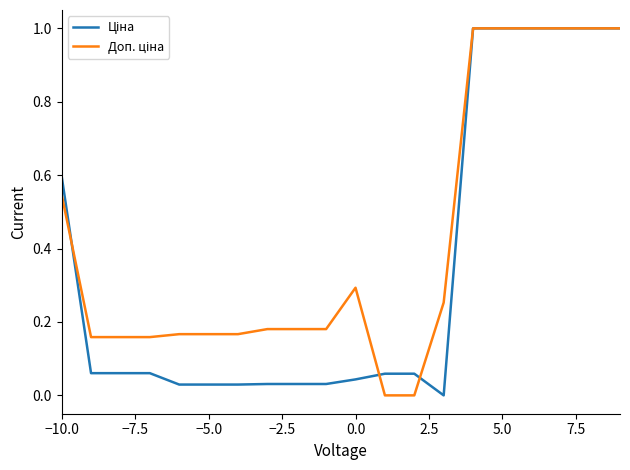

What is the greatest value displayed?

1.0